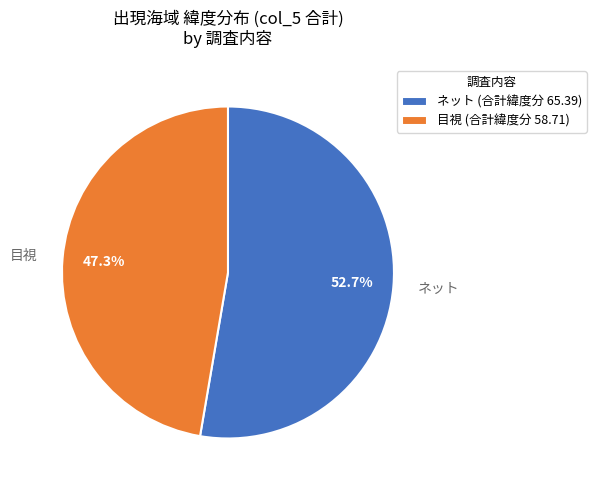

To the nearest percent, what percentage of the pie is 目視?

47%